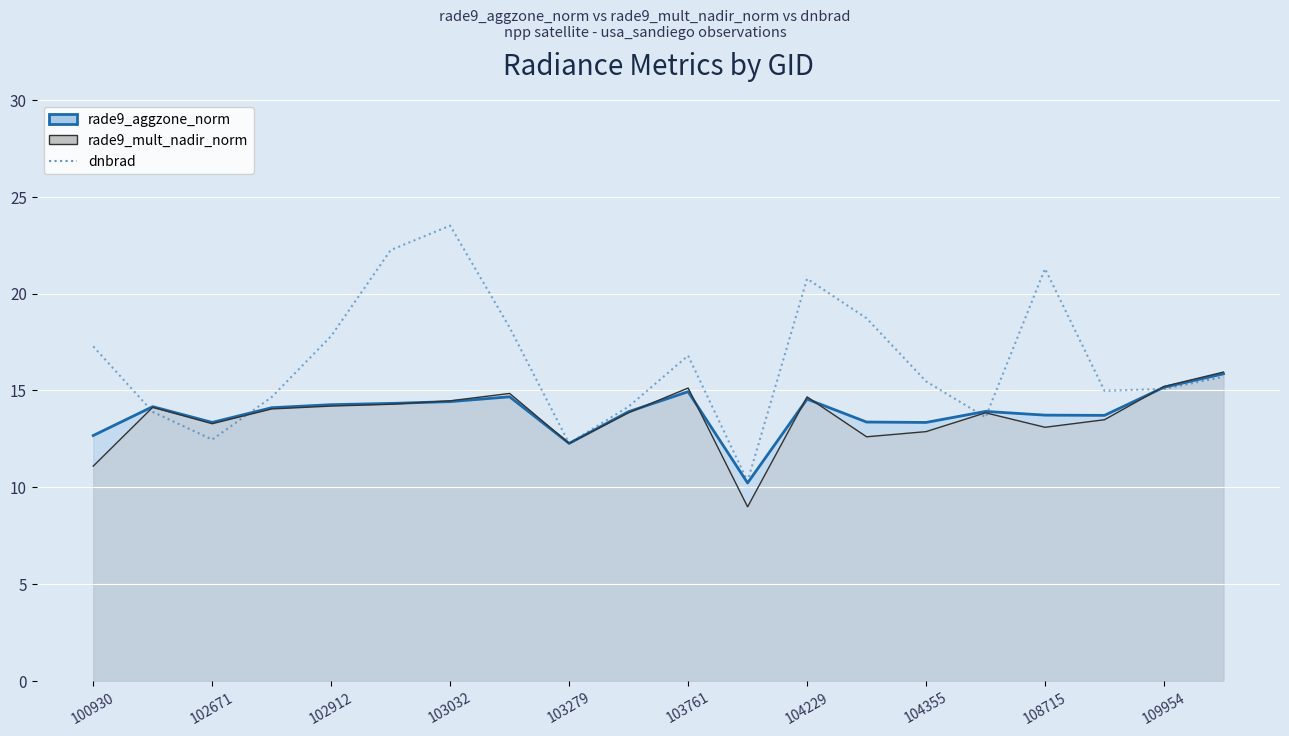

True or false: rade9_aggzone_norm line has more than 2 points higher than both neighbors.

True